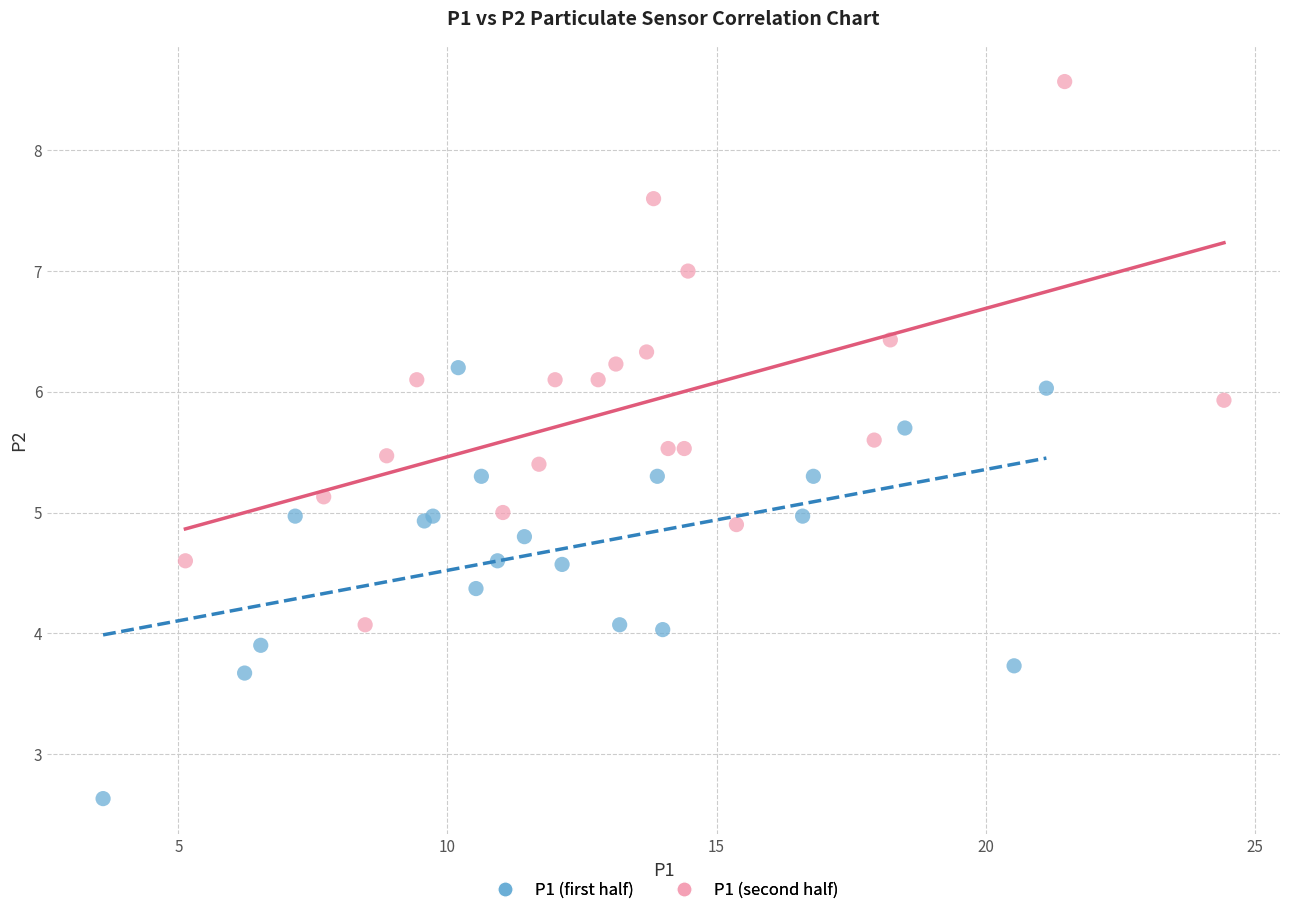

Which series contains the lowest Y value?

P1 (first half)